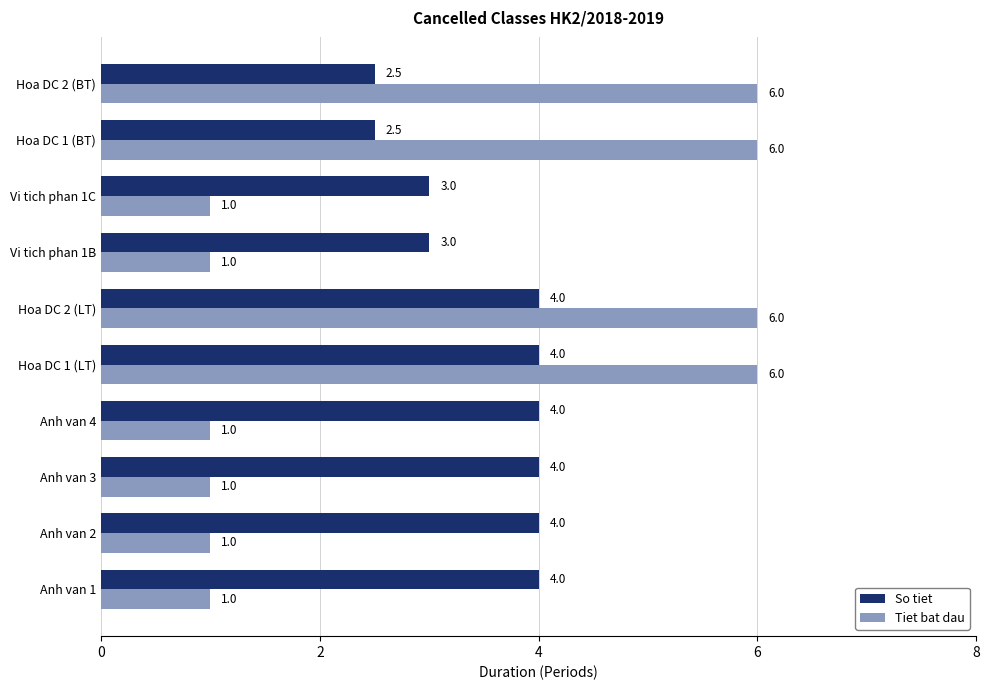

The value of So tiet at Anh van 2 is 5.4. True or false?

False